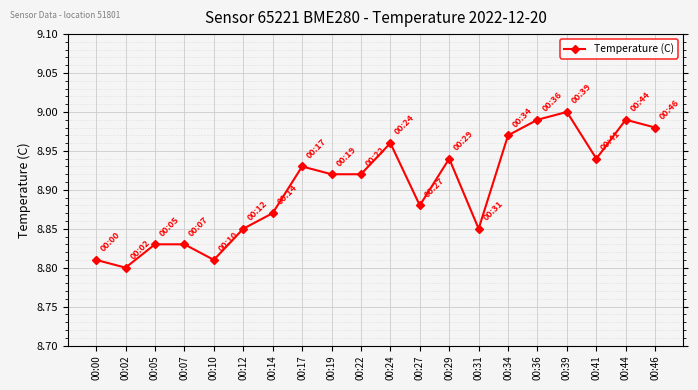

Which has a higher value, 00:02 or 00:05?

00:05